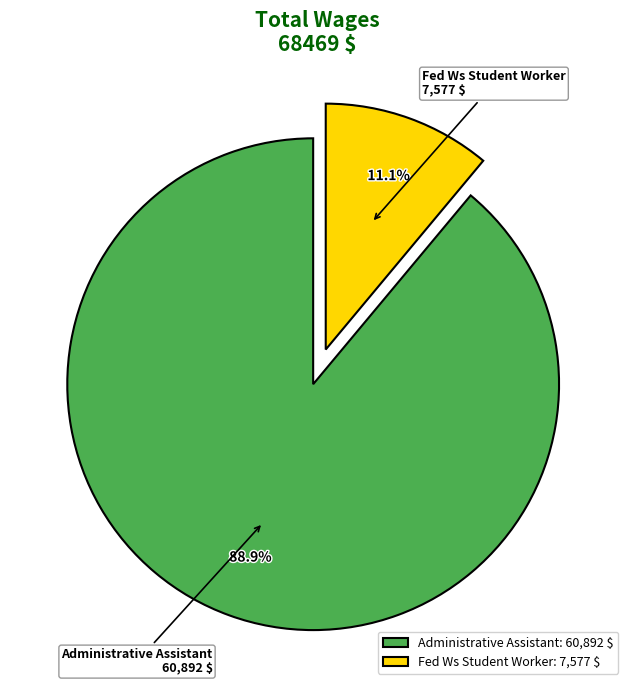

True or false: Fed Ws Student Worker accounts for 11% of the total.

True